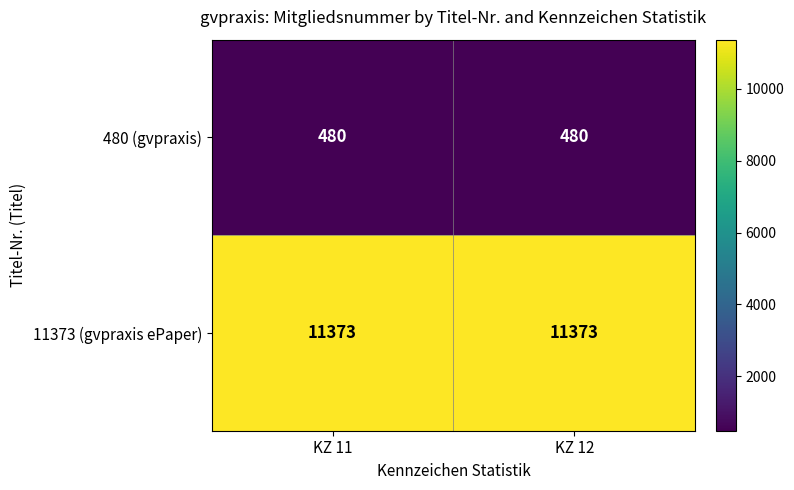

The value of 11373 (gvpraxis ePaper) at KZ 12 is 11373. True or false?

True